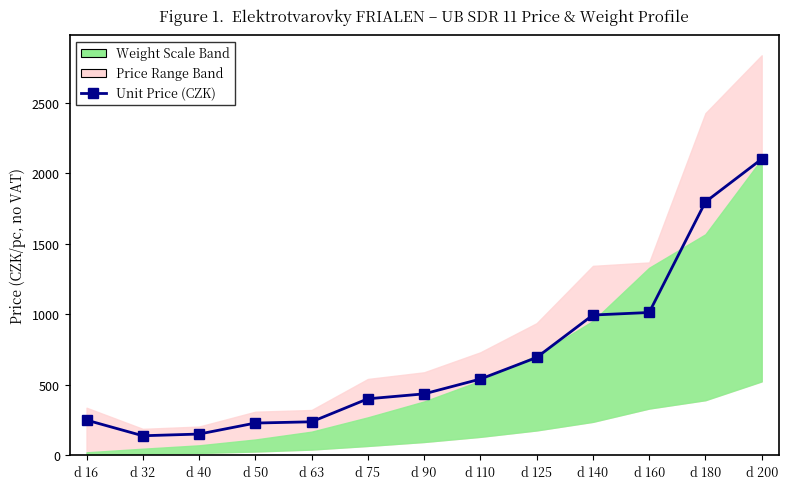

True or false: the data shows 197 at d 32.

False